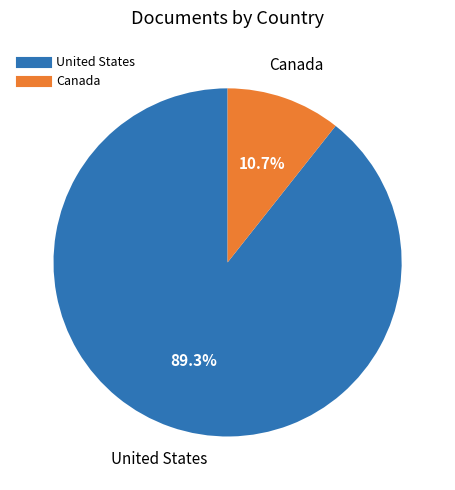

Is it true that Canada is 20% of the pie?

False